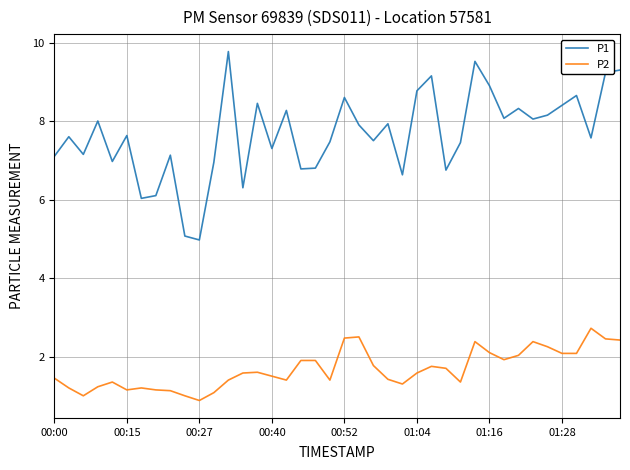

Which series has the largest range (max minus min)?

P1